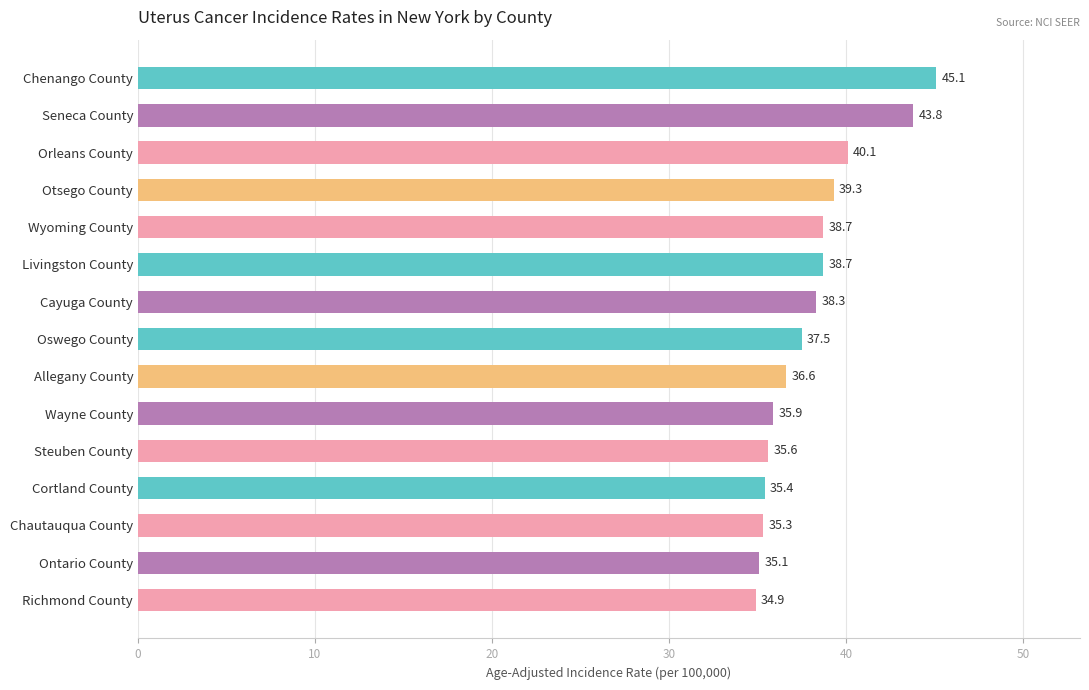

What value does the data have at Oswego County?

37.5